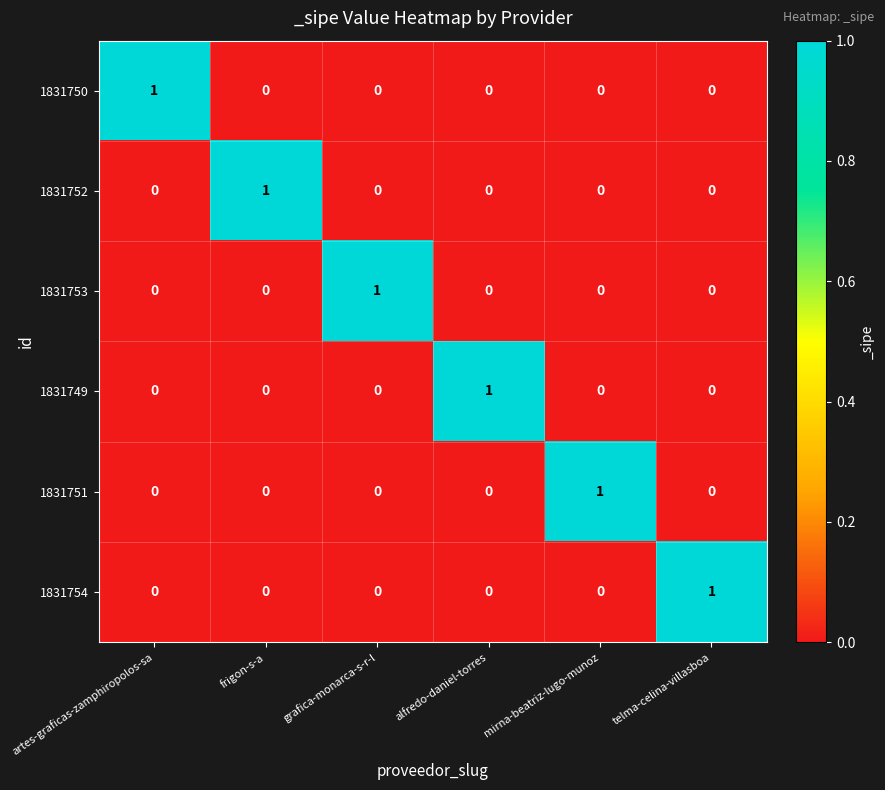

Which category has the highest value in the 1831752 series?

frigon-s-a